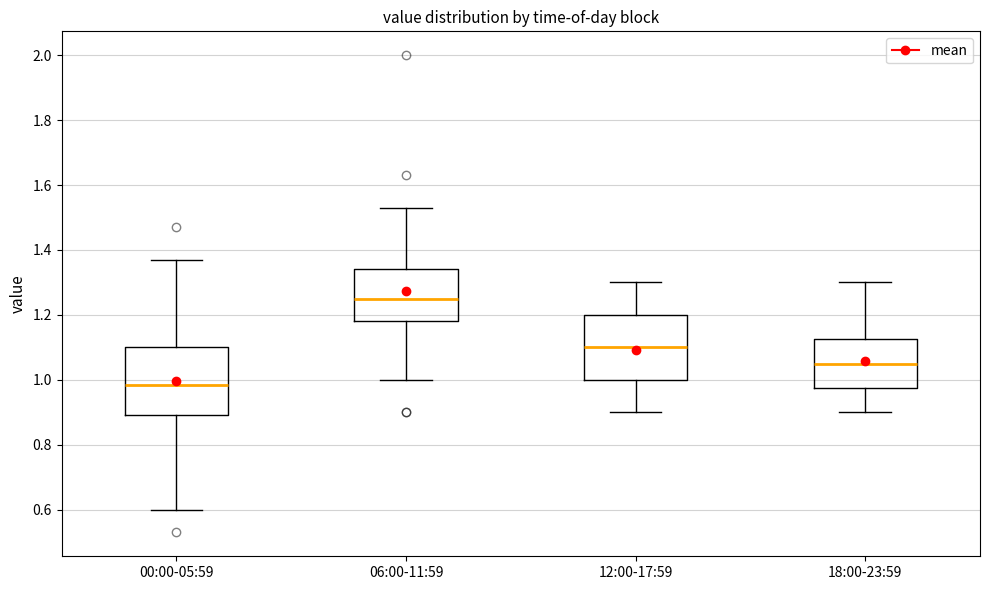

Reading left to right, read every box against the y-axis: the position of its median line, the range the box covers, and the ends of its whiskers. The values are not printed on the chart, so give them approximately, as read against the axis.

00:00-05:59: median 0.98, box 0.90 to 1.10, whiskers 0.60 to 1.38
06:00-11:59: median 1.26, box 1.18 to 1.34, whiskers 1.00 to 1.54
12:00-17:59: median 1.10, box 1.00 to 1.20, whiskers 0.90 to 1.30
18:00-23:59: median 1.06, box 0.98 to 1.12, whiskers 0.90 to 1.30